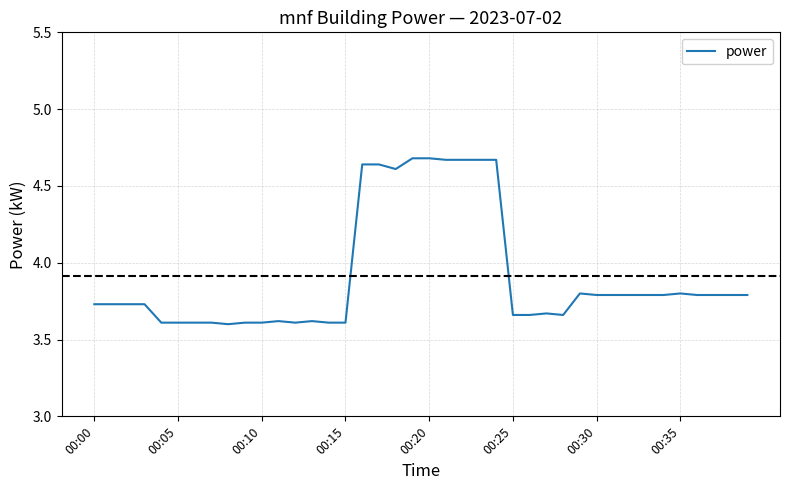

What is the smallest value displayed?

3.6